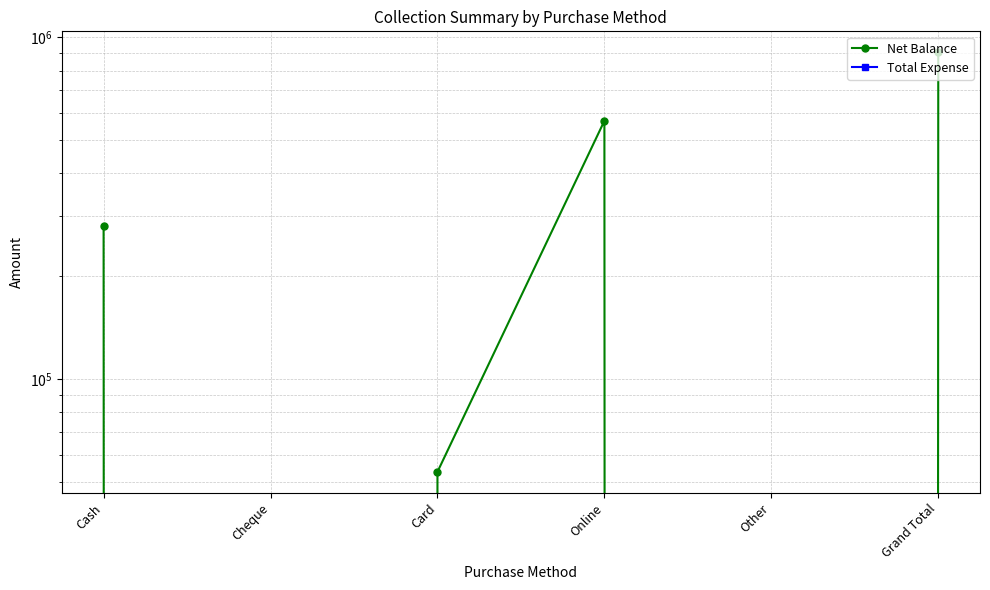

Which series has the largest total across all categories?

Net Balance